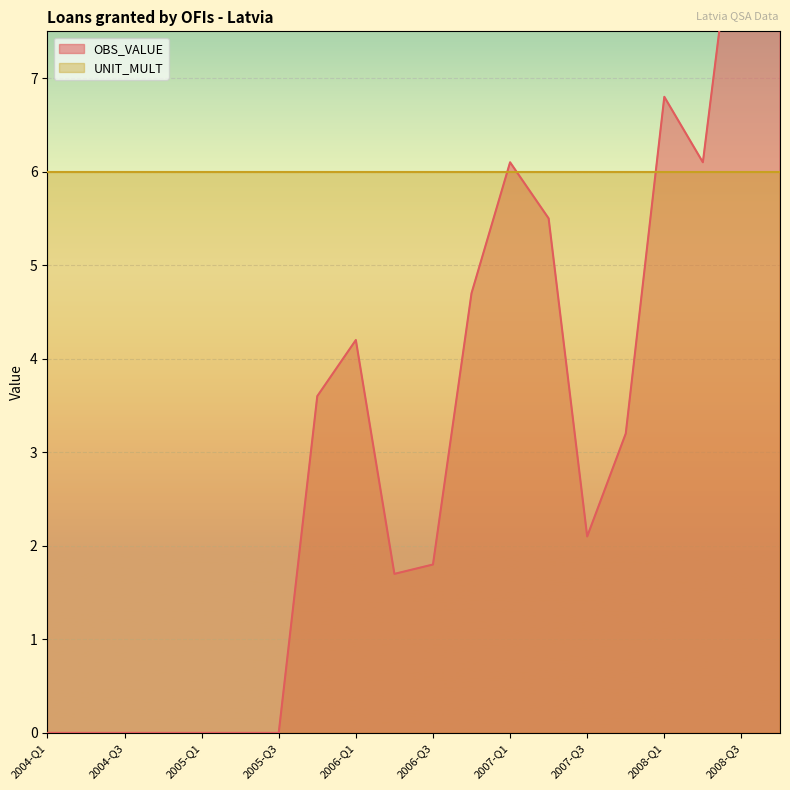

At which category does the data reach its first local peak?

2006-Q1